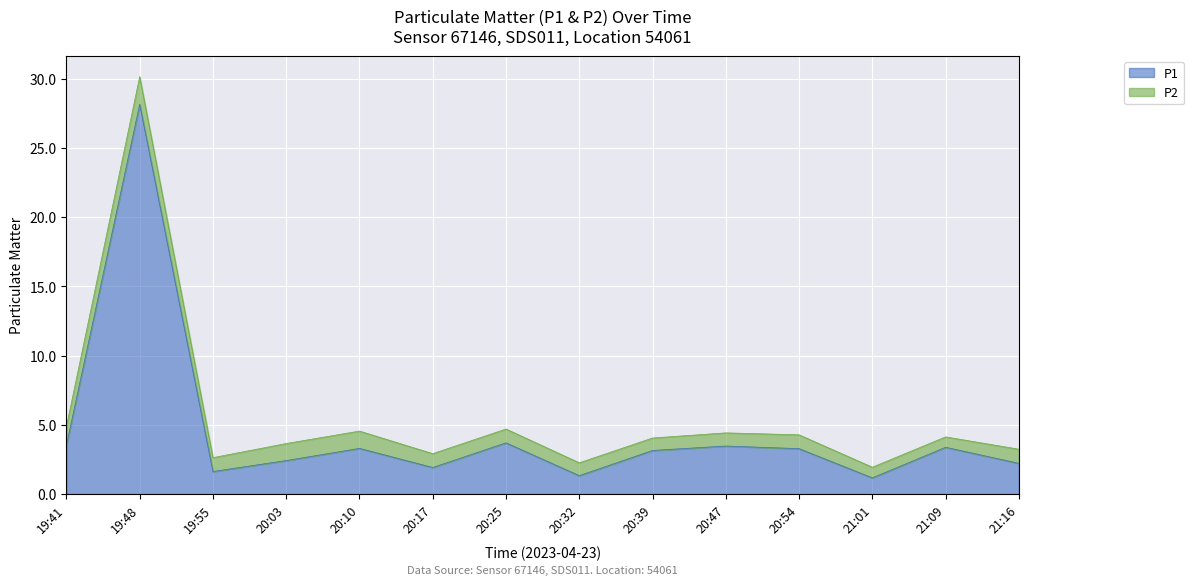

What is the change in value from 20:17 to 20:39?

+1.2